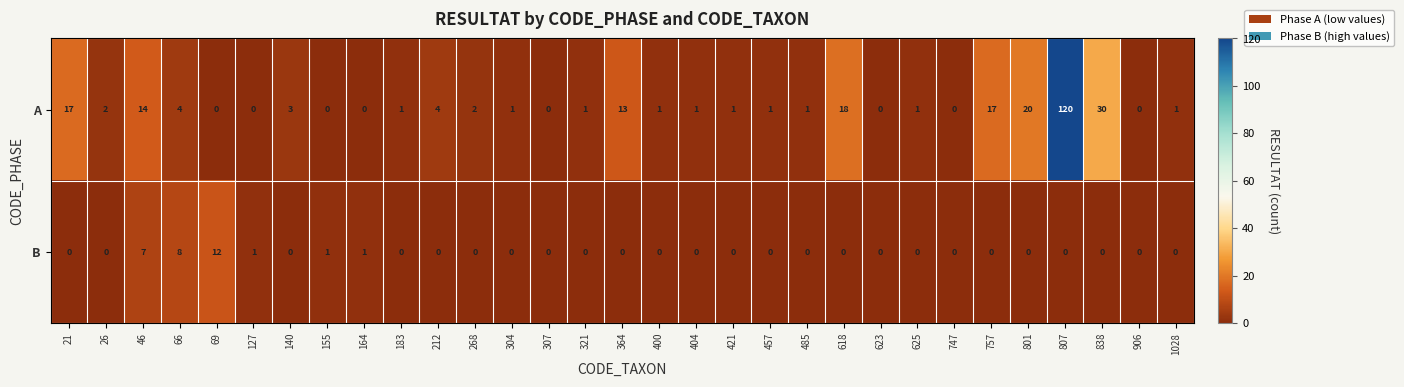

At 457, list the series in order from smallest to largest.

B, A